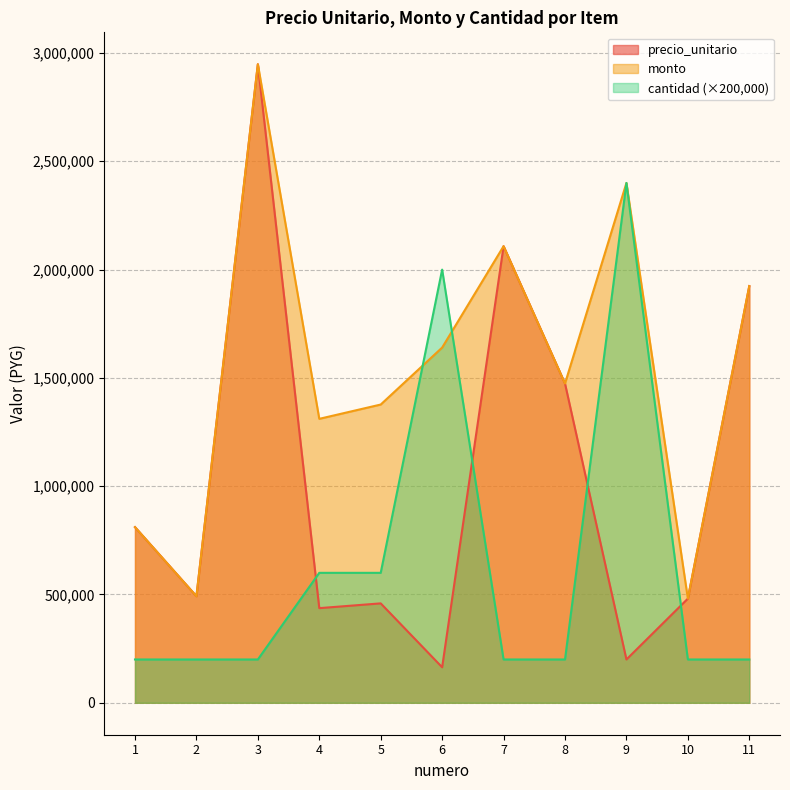

Reading left to right, transcribe all the data shown in this chart.

precio_unitario: 1=811000	2=492000	3=2948000	4=437000	5=459000	6=164000	7=2108000	8=1474000	9=200000	10=481000	11=1924000
monto: 1=811000	2=492000	3=2948000	4=1311000	5=1377000	6=1640000	7=2108000	8=1474000	9=2400000	10=481000	11=1924000
cantidad: 1=200000	2=200000	3=200000	4=600000	5=600000	6=2000000	7=200000	8=200000	9=2400000	10=200000	11=200000